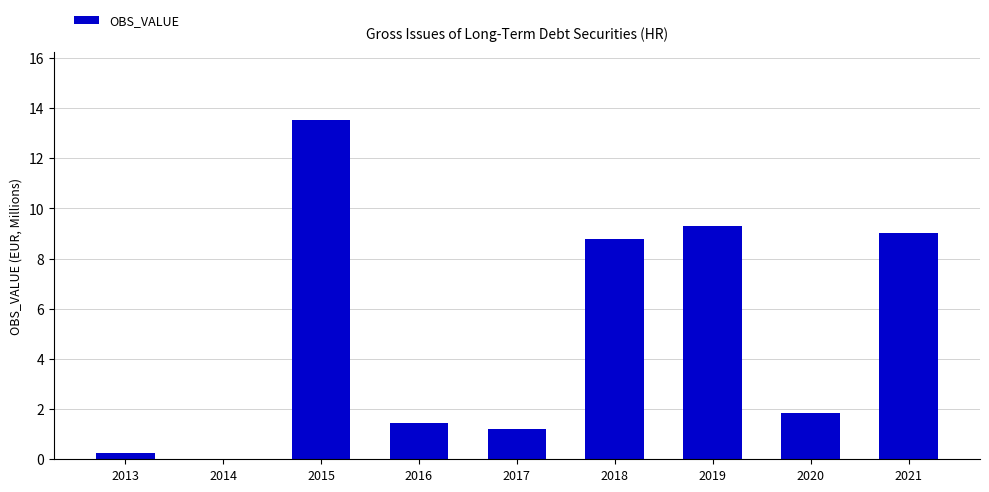

Reading left to right, extract all data points from this chart.

2013=0.3	2014=0.0	2015=13.5	2016=1.5	2017=1.2	2018=8.8	2019=9.3	2020=1.9	2021=9.0